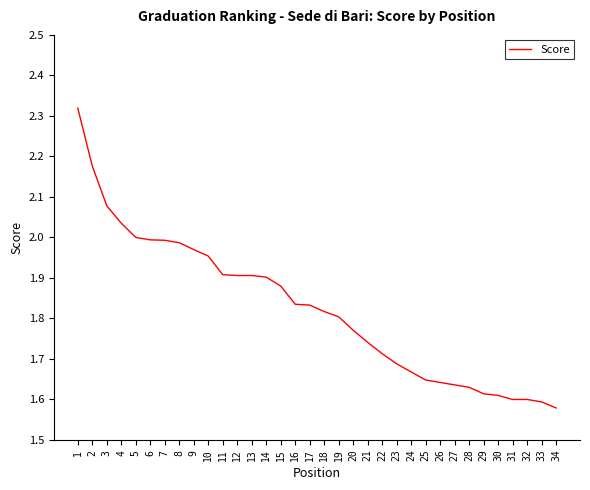

The value at 29 is 2.9. True or false?

False